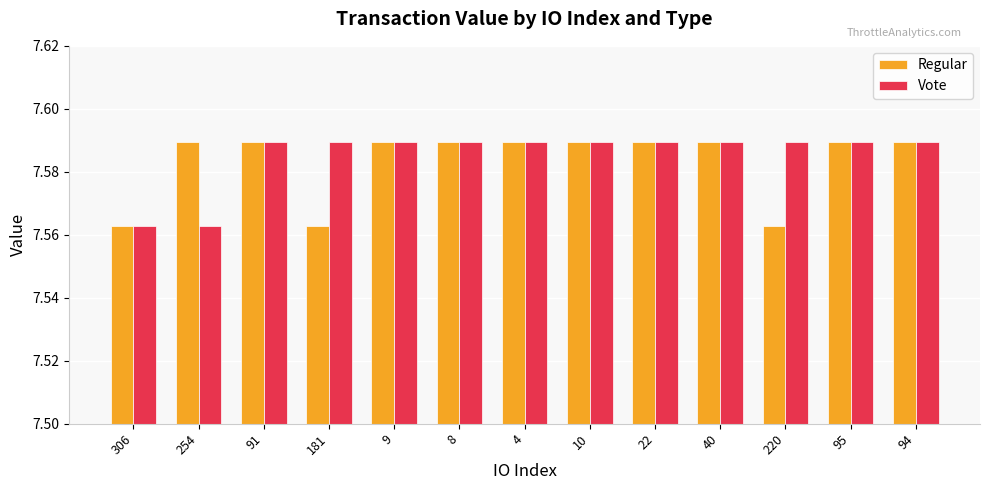

How many Regular values are between 7 and 8?

13